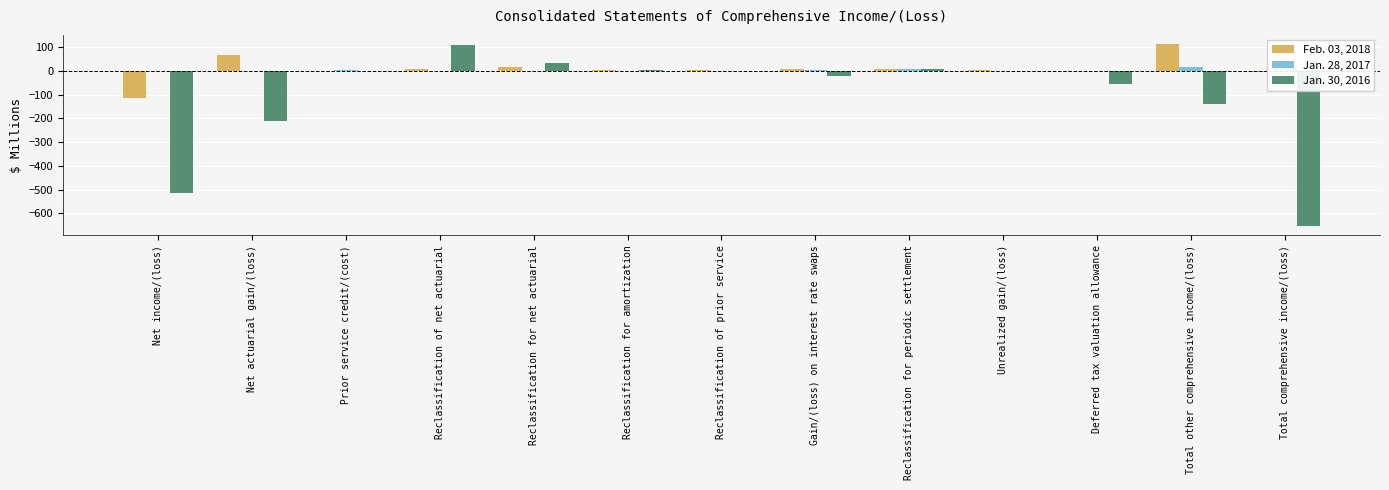

Which series has the largest range (max minus min)?

Jan. 30, 2016